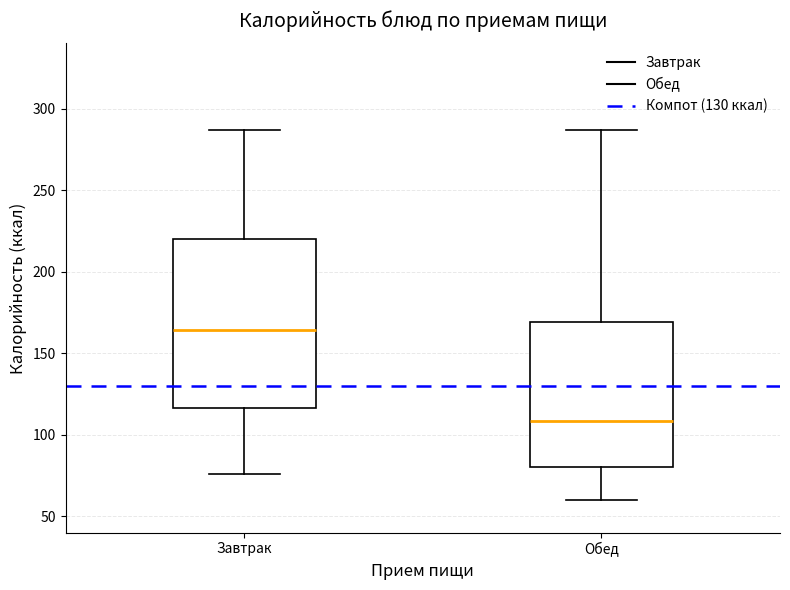

Reading left to right, read every box against the y-axis: the position of its median line, the range the box covers, and the ends of its whiskers. The values are not printed on the chart, so give them approximately, as read against the axis.

Завтрак: median 165, box 115 to 220, whiskers 75 to 285
Обед: median 110, box 80 to 170, whiskers 60 to 285